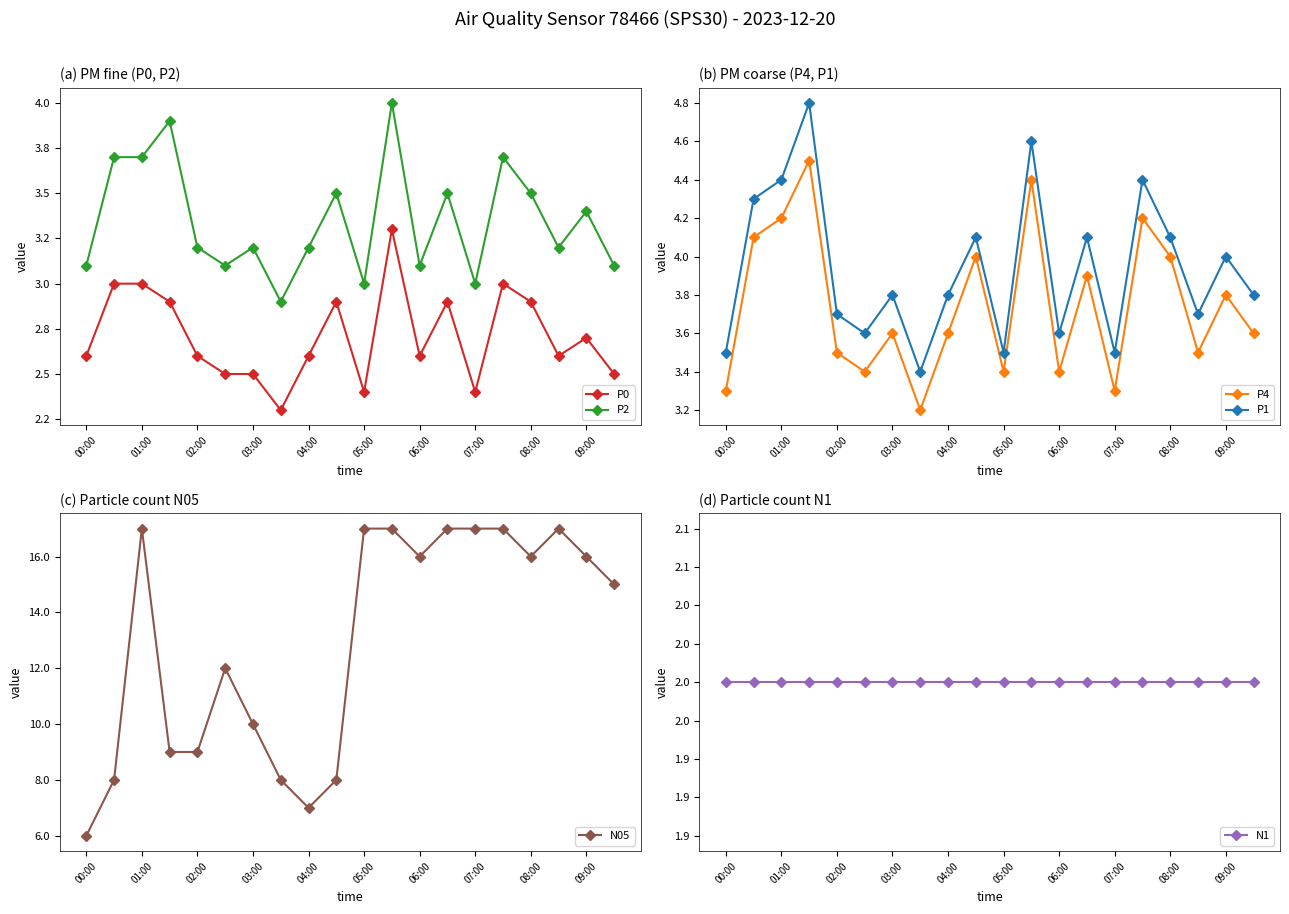

Read the P4 value at 05:00.

3.4